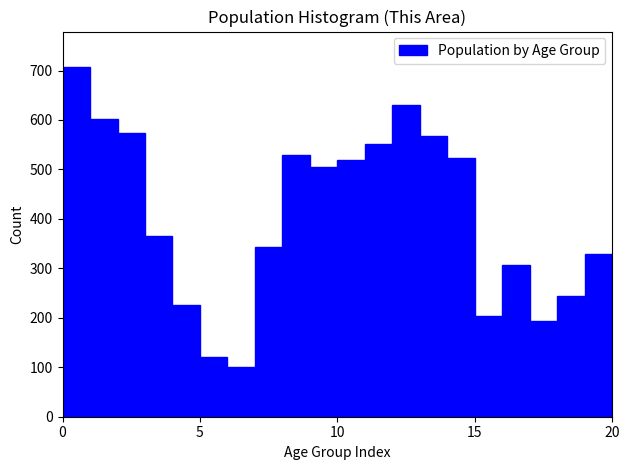

Around what value on the x-axis is the tallest bar? Give the approximate position of its centre, as read against the axis.

0.5